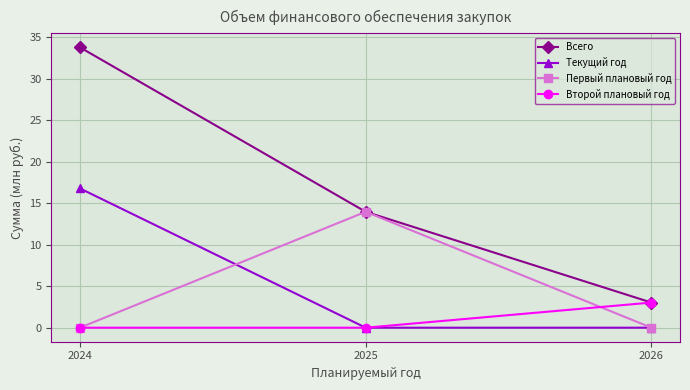

Is the value of Второй плановый год at 2024 greater than the value of Всего at 2024?

No